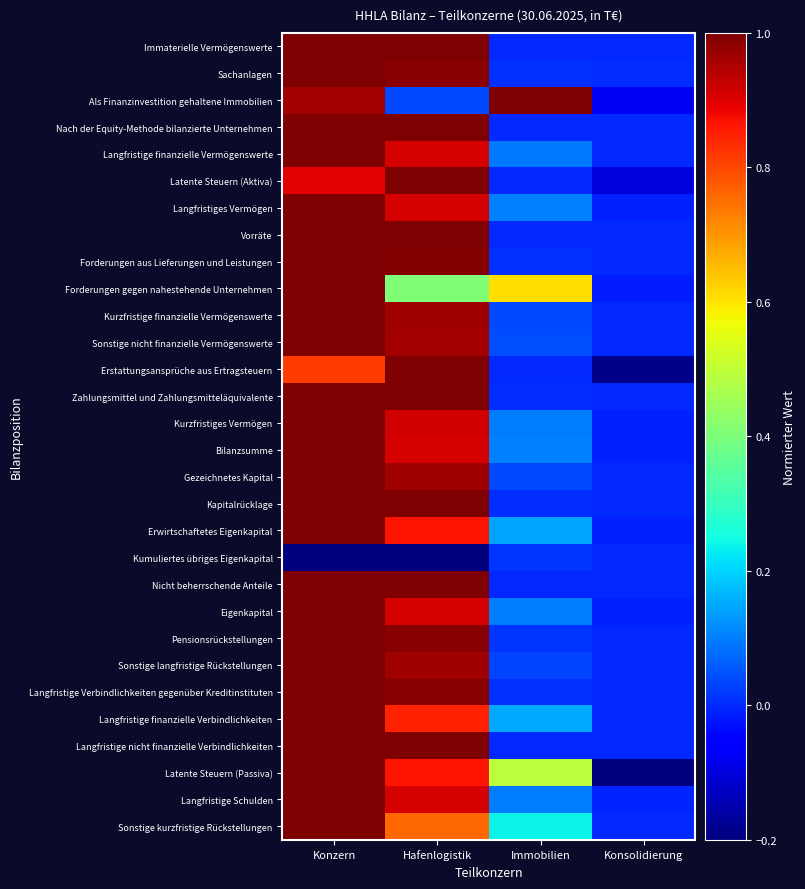

Reading left to right, list all the values displayed in this chart.

Immaterielle Vermögenswerte: Konzern=1.0	Hafenlogistik=1.0	Immobilien=0.0	Konsolidierung=0.0
Sachanlagen: Konzern=1.0	Hafenlogistik=1.0	Immobilien=0.0	Konsolidierung=0.0
Als Finanzinvestition gehaltene Immobilien: Konzern=1.0	Hafenlogistik=0.0	Immobilien=1.0	Konsolidierung=-0.1
Nach der Equity-Methode bilanzierte Unternehmen: Konzern=1.0	Hafenlogistik=1.0	Immobilien=0.0	Konsolidierung=0.0
Langfristige finanzielle Vermögenswerte: Konzern=1.0	Hafenlogistik=0.9	Immobilien=0.1	Konsolidierung=0.0
Latente Steuern (Aktiva): Konzern=0.9	Hafenlogistik=1.0	Immobilien=0.0	Konsolidierung=-0.1
Langfristiges Vermögen: Konzern=1.0	Hafenlogistik=0.9	Immobilien=0.1	Konsolidierung=-0.0
Vorräte: Konzern=1.0	Hafenlogistik=1.0	Immobilien=0.0	Konsolidierung=0.0
Forderungen aus Lieferungen und Leistungen: Konzern=1.0	Hafenlogistik=1.0	Immobilien=0.0	Konsolidierung=0.0
Forderungen gegen nahestehende Unternehmen: Konzern=1.0	Hafenlogistik=0.4	Immobilien=0.6	Konsolidierung=-0.0
Kurzfristige finanzielle Vermögenswerte: Konzern=1.0	Hafenlogistik=1.0	Immobilien=0.0	Konsolidierung=0.0
Sonstige nicht finanzielle Vermögenswerte: Konzern=1.0	Hafenlogistik=1.0	Immobilien=0.0	Konsolidierung=0.0
Erstattungsansprüche aus Ertragsteuern: Konzern=0.8	Hafenlogistik=1.0	Immobilien=0.0	Konsolidierung=-0.2
Zahlungsmittel und Zahlungsmitteläquivalente: Konzern=1.0	Hafenlogistik=1.0	Immobilien=0.0	Konsolidierung=0.0
Kurzfristiges Vermögen: Konzern=1.0	Hafenlogistik=0.9	Immobilien=0.1	Konsolidierung=-0.0
Bilanzsumme: Konzern=1.0	Hafenlogistik=0.9	Immobilien=0.1	Konsolidierung=-0.0
Gezeichnetes Kapital: Konzern=1.0	Hafenlogistik=1.0	Immobilien=0.0	Konsolidierung=0.0
Kapitalrücklage: Konzern=1.0	Hafenlogistik=1.0	Immobilien=0.0	Konsolidierung=0.0
Erwirtschaftetes Eigenkapital: Konzern=1.0	Hafenlogistik=0.9	Immobilien=0.1	Konsolidierung=-0.0
Kumuliertes übriges Eigenkapital: Konzern=-1.0	Hafenlogistik=-1.0	Immobilien=0.0	Konsolidierung=0.0
Nicht beherrschende Anteile: Konzern=1.0	Hafenlogistik=1.0	Immobilien=0.0	Konsolidierung=0.0
Eigenkapital: Konzern=1.0	Hafenlogistik=0.9	Immobilien=0.1	Konsolidierung=-0.0
Pensionsrückstellungen: Konzern=1.0	Hafenlogistik=1.0	Immobilien=0.0	Konsolidierung=0.0
Sonstige langfristige Rückstellungen: Konzern=1.0	Hafenlogistik=1.0	Immobilien=0.0	Konsolidierung=0.0
Langfristige Verbindlichkeiten gegenüber Kreditinstituten: Konzern=1.0	Hafenlogistik=1.0	Immobilien=0.0	Konsolidierung=0.0
Langfristige finanzielle Verbindlichkeiten: Konzern=1.0	Hafenlogistik=0.8	Immobilien=0.2	Konsolidierung=0.0
Langfristige nicht finanzielle Verbindlichkeiten: Konzern=1.0	Hafenlogistik=1.0	Immobilien=0.0	Konsolidierung=0.0
Latente Steuern (Passiva): Konzern=1.0	Hafenlogistik=0.9	Immobilien=0.5	Konsolidierung=-0.4
Langfristige Schulden: Konzern=1.0	Hafenlogistik=0.9	Immobilien=0.1	Konsolidierung=-0.0
Sonstige kurzfristige Rückstellungen: Konzern=1.0	Hafenlogistik=0.8	Immobilien=0.2	Konsolidierung=0.0